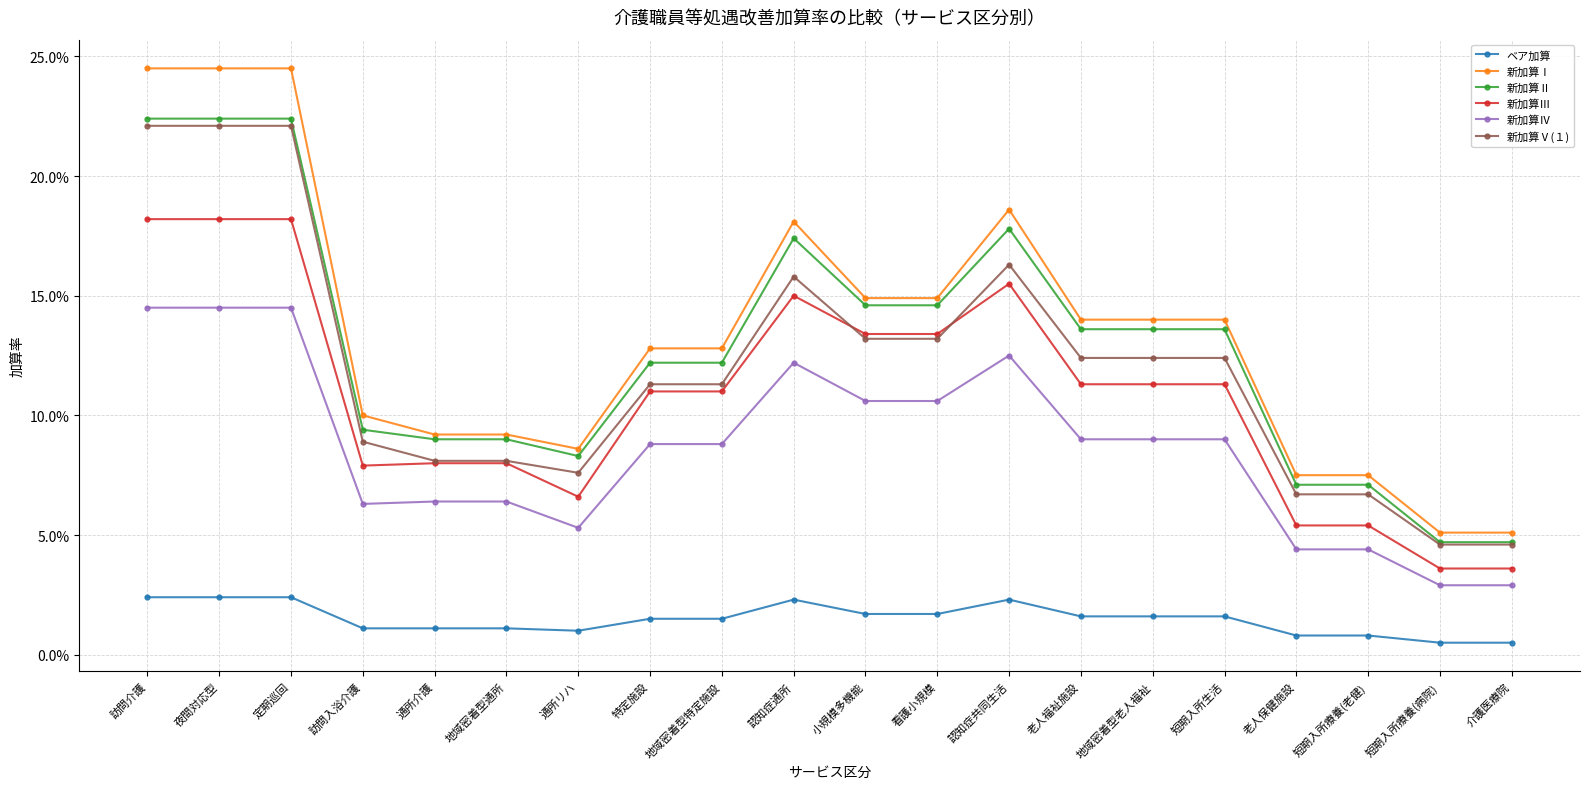

What is the value of the 新加算Ⅳ point at the 10th from the left?

0.1